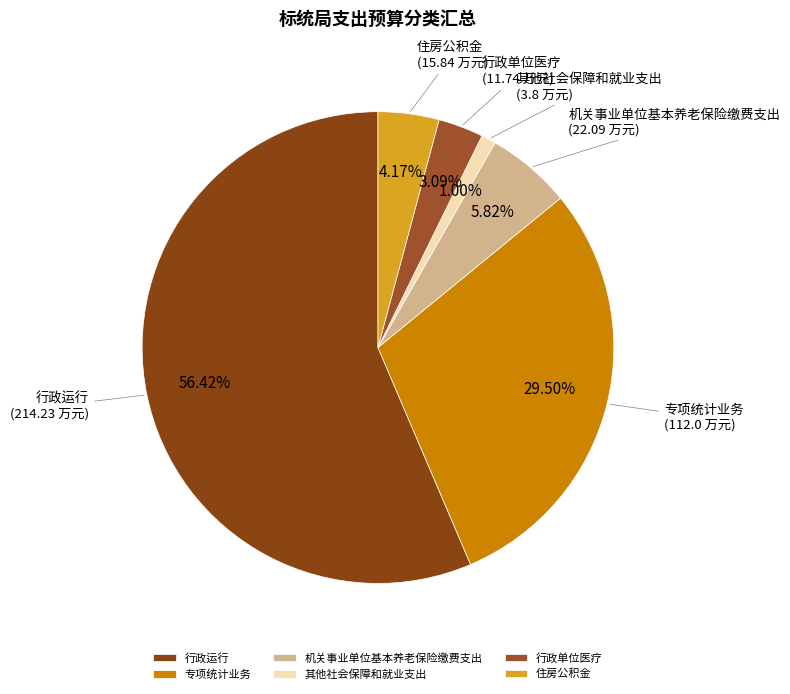

Rank the categories by value from highest to lowest.

行政运行, 专项统计业务, 机关事业单位基本养老保险缴费支出, 住房公积金, 行政单位医疗, 其他社会保障和就业支出